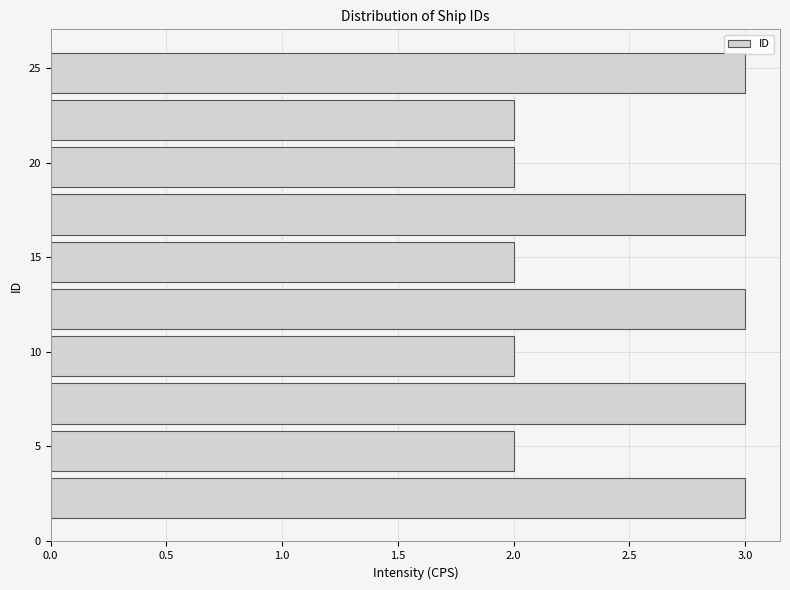

Reading bottom to top, list every bar in this chart as the range it spans on the y-axis followed by its length. The values are not printed on the chart, so give them approximately, as read against the axis.

1.0 to 3.5: 3
3.5 to 6.0: 2
6.0 to 8.5: 3
8.5 to 11.0: 2
11.0 to 13.5: 3
13.5 to 16.0: 2
16.0 to 18.5: 3
18.5 to 21.0: 2
21.0 to 23.5: 2
23.5 to 26.0: 3